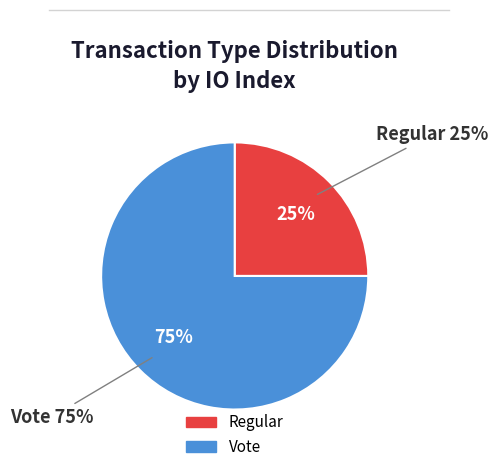

To the nearest percent, what percentage of the pie is Regular?

25%